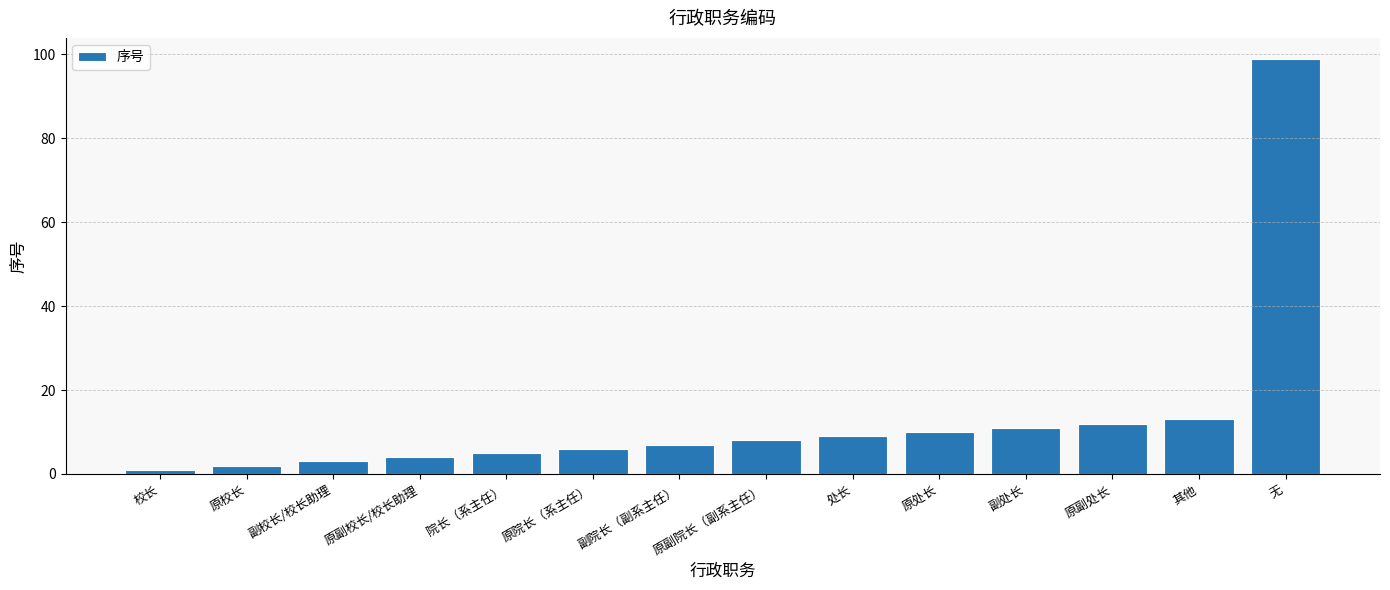

Rank the categories by value from highest to lowest.

无, 其他, 原副处长, 副处长, 原处长, 处长, 原副院长（副系主任）, 副院长（副系主任）, 原院长（系主任）, 院长（系主任）, 原副校长/校长助理, 副校长/校长助理, 原校长, 校长